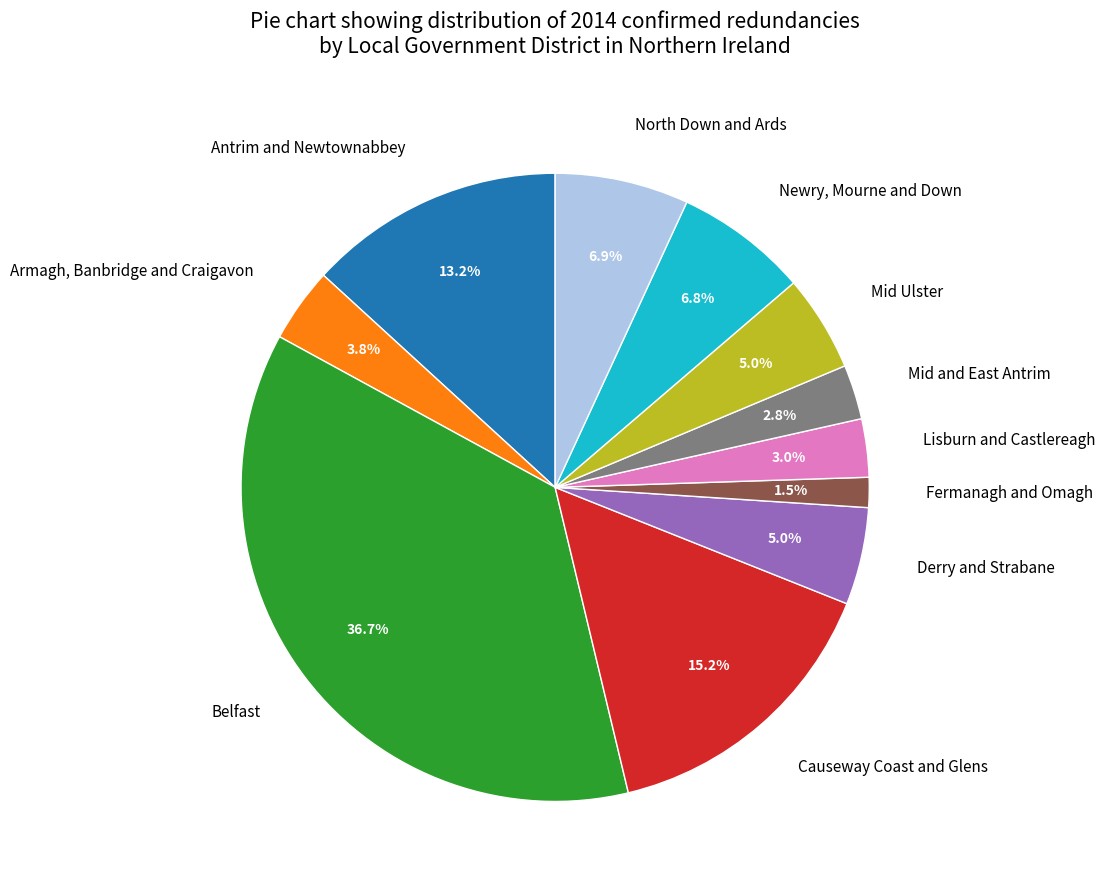

Is there a majority slice in this chart?

No